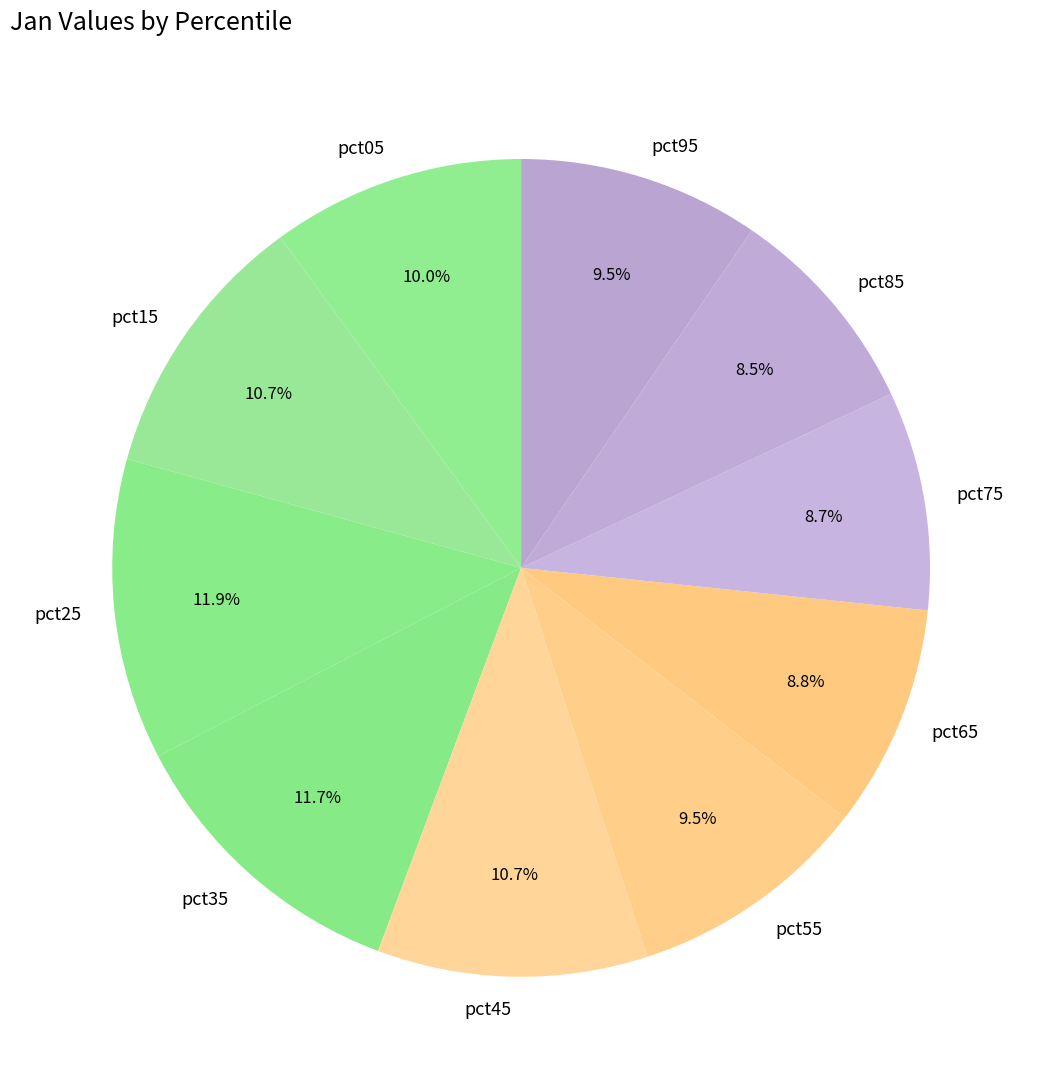

Is it true that pct65 is 9% of the pie?

True